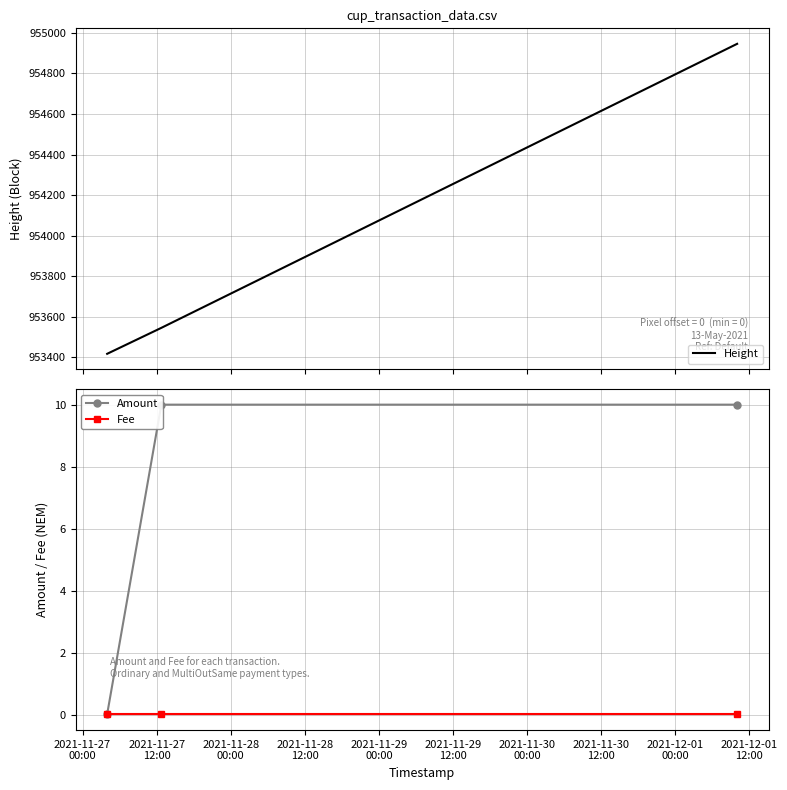

What is the minimum value for Height?

953417